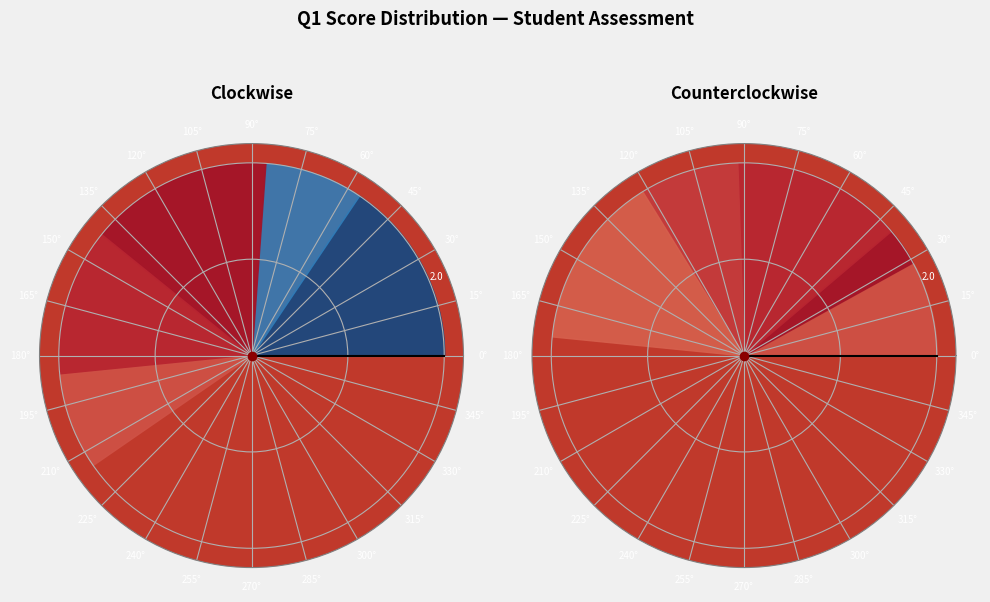

To the nearest percent, what is the average slice percentage?

11%